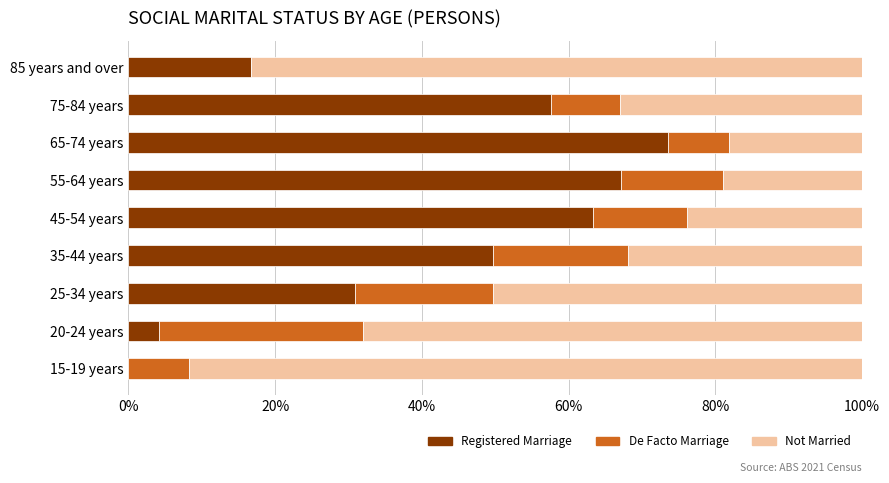

The value of Registered Marriage at 45-54 years is 63.3. True or false?

True